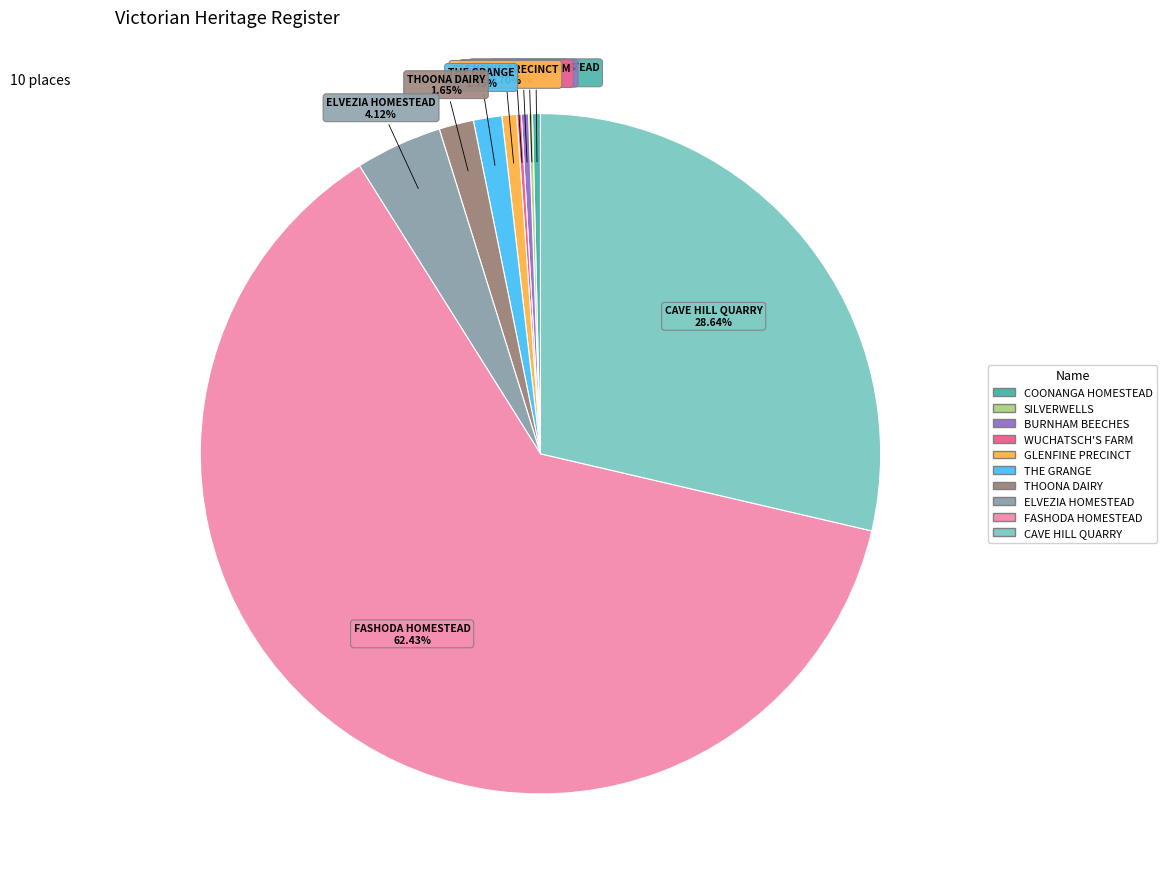

Is there any slice that represents more than half of the pie?

Yes